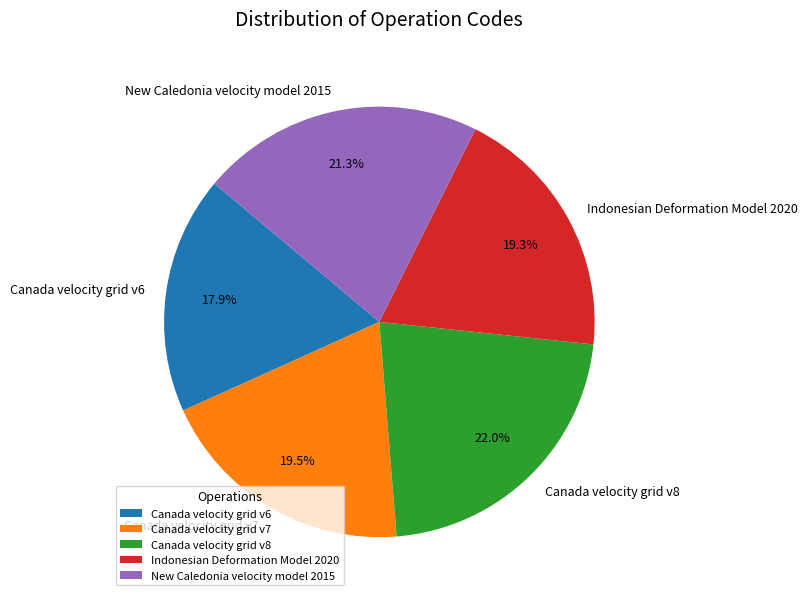

Which slice is the largest?

Canada velocity grid v8